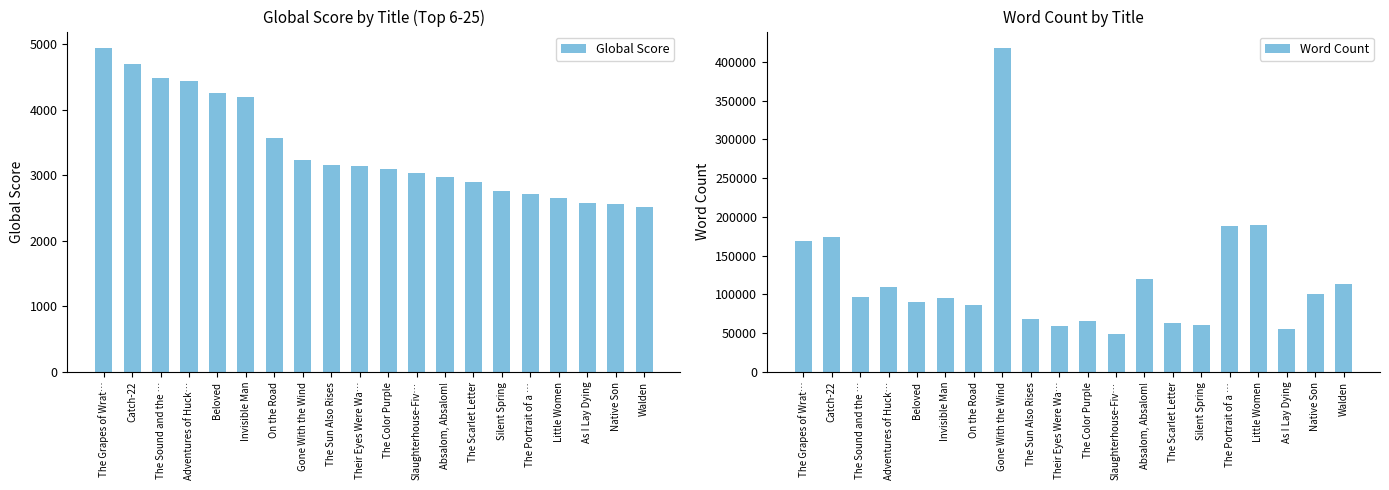

Is it true that Global Score equals 3027 at Slaughterhouse-Fiv…?

True